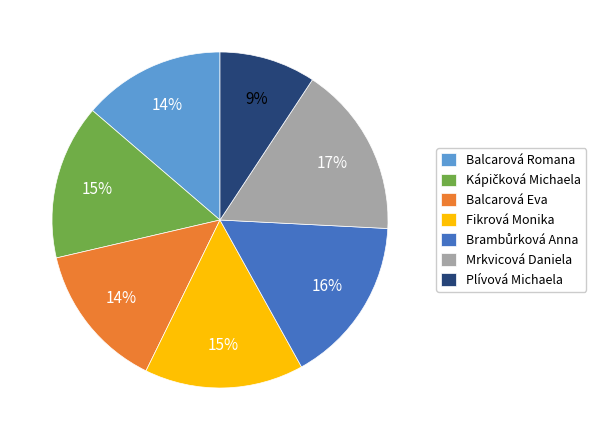

Which slice is the smallest?

Plívová Michaela